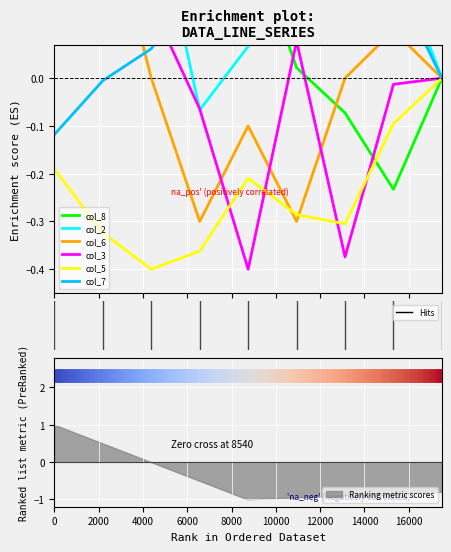

What is the value of the col_5 point at the 4th from the left?

-0.4